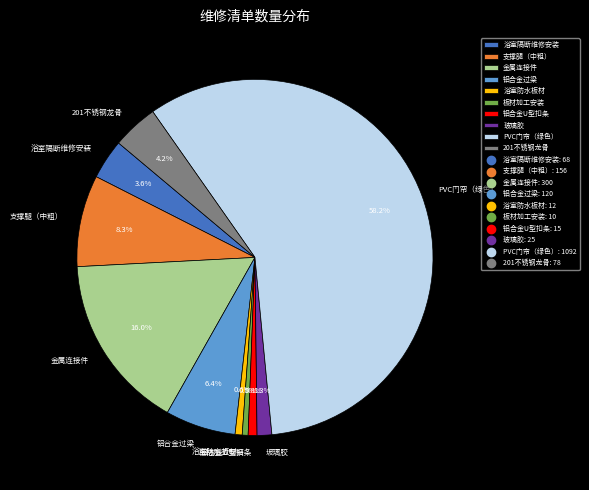

Which category has the biggest portion of the pie?

PVC门帘（绿色）